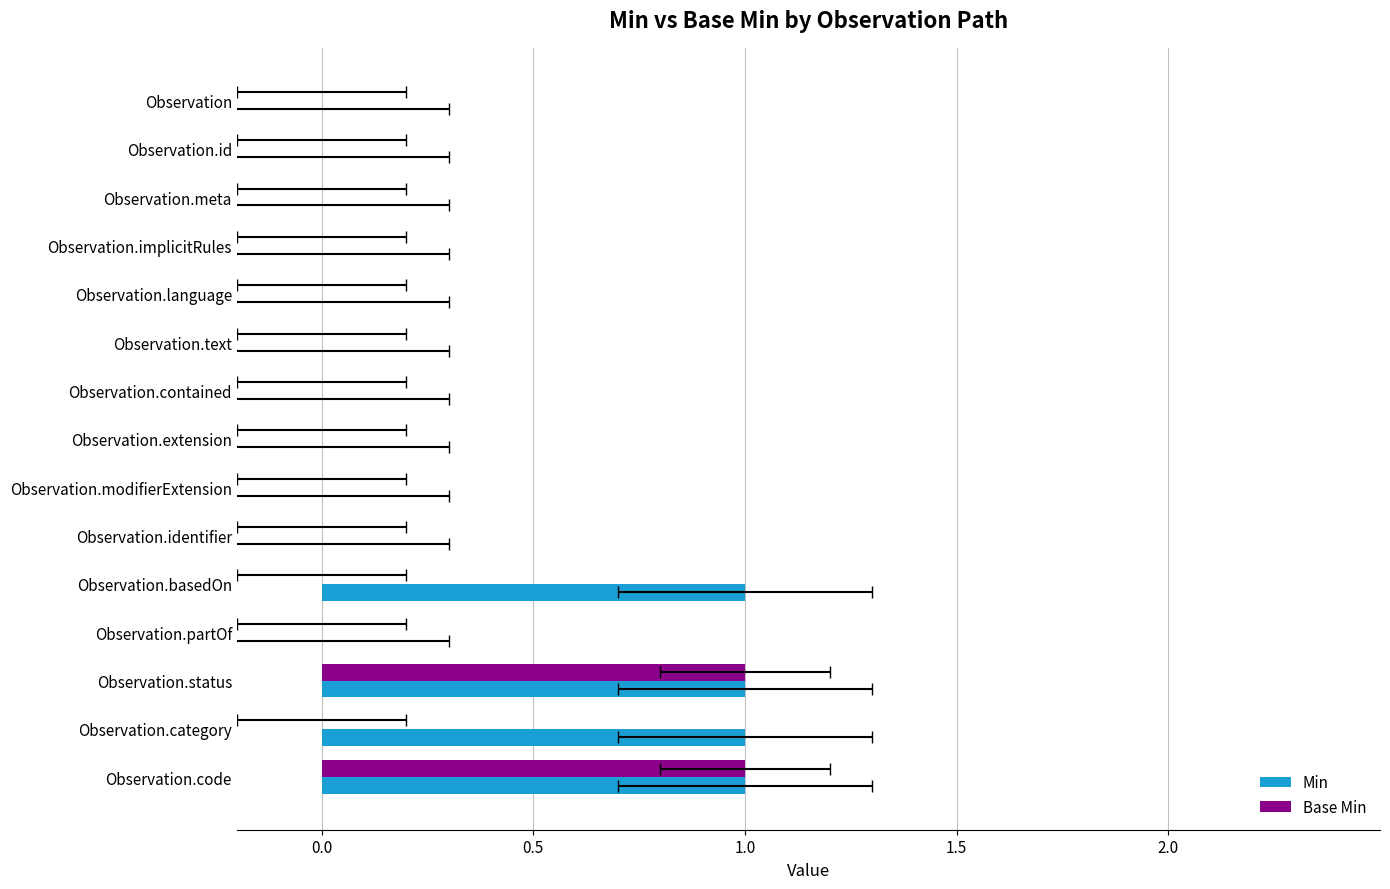

Which series has the largest total across all categories?

Min